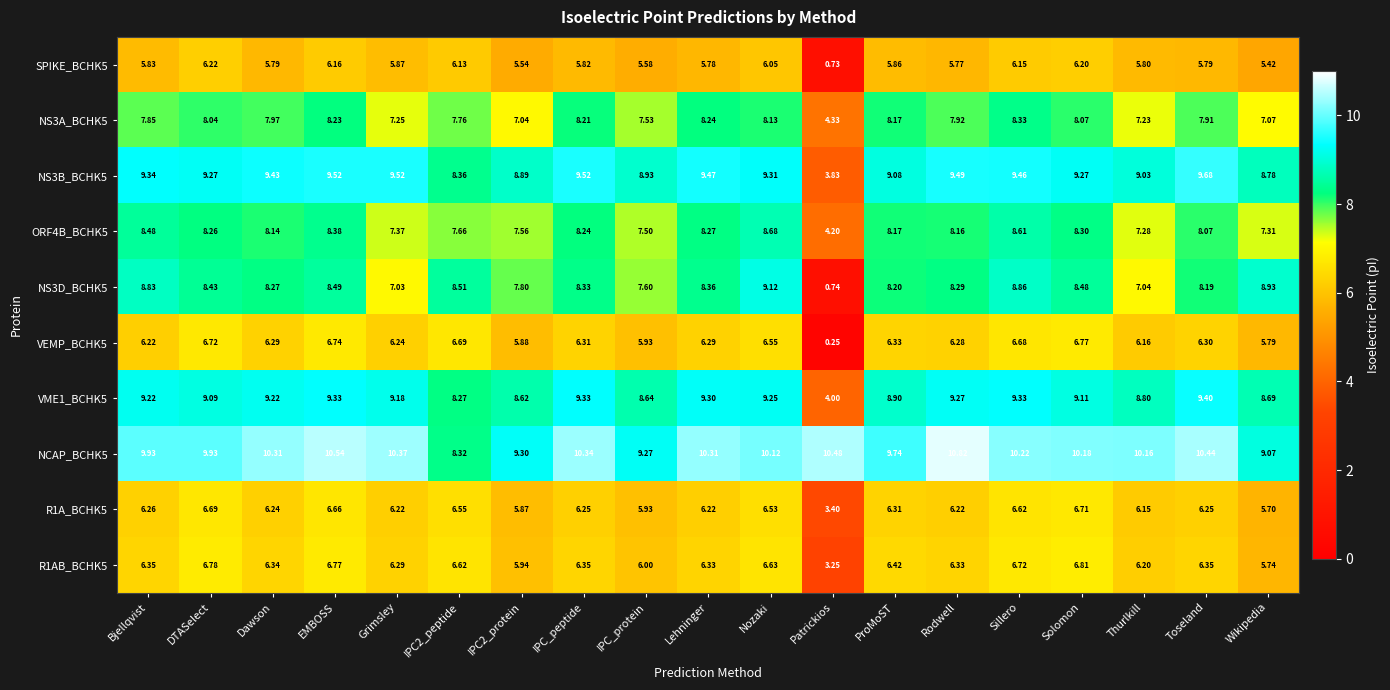

At which label is SPIKE_BCHK5 closest to 3?

Patrickios